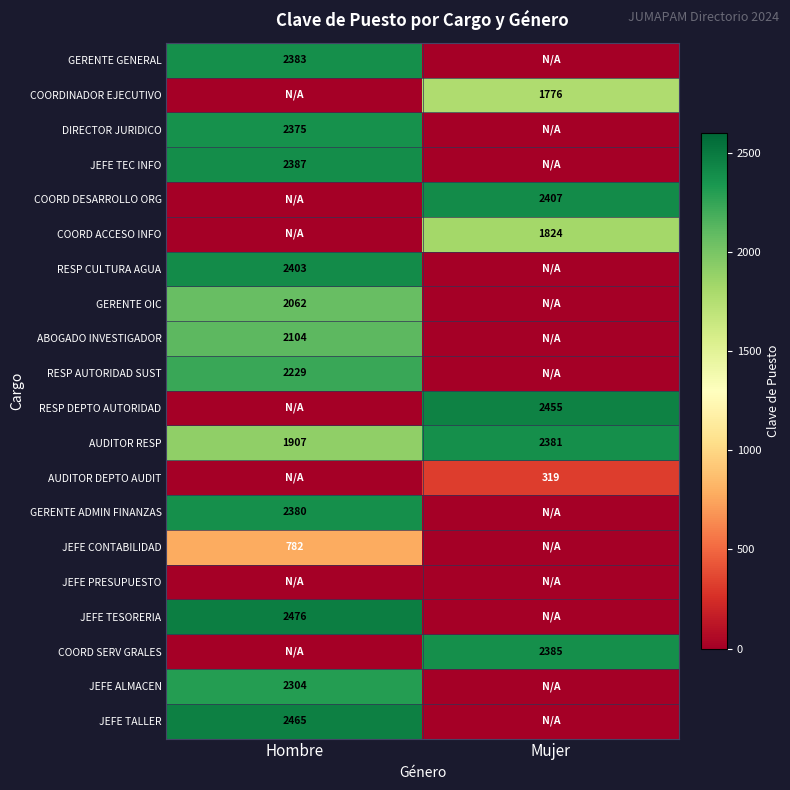

Is the value of JEFE TEC INFO at Hombre greater than the value of RESP CULTURA AGUA at Hombre?

No